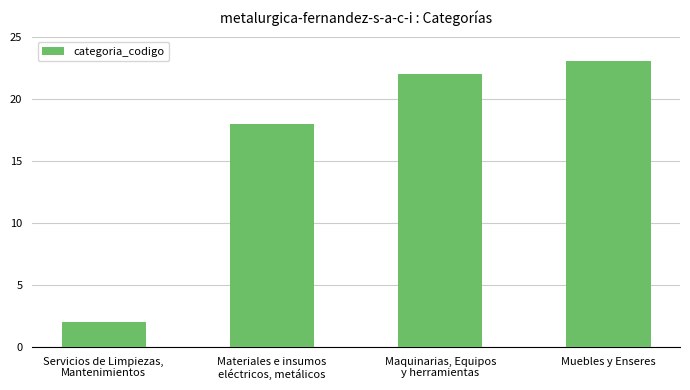

What is the change in value from Servicios de Limpiezas,
Mantenimientos to Materiales e insumos
eléctricos, metálicos?

+16